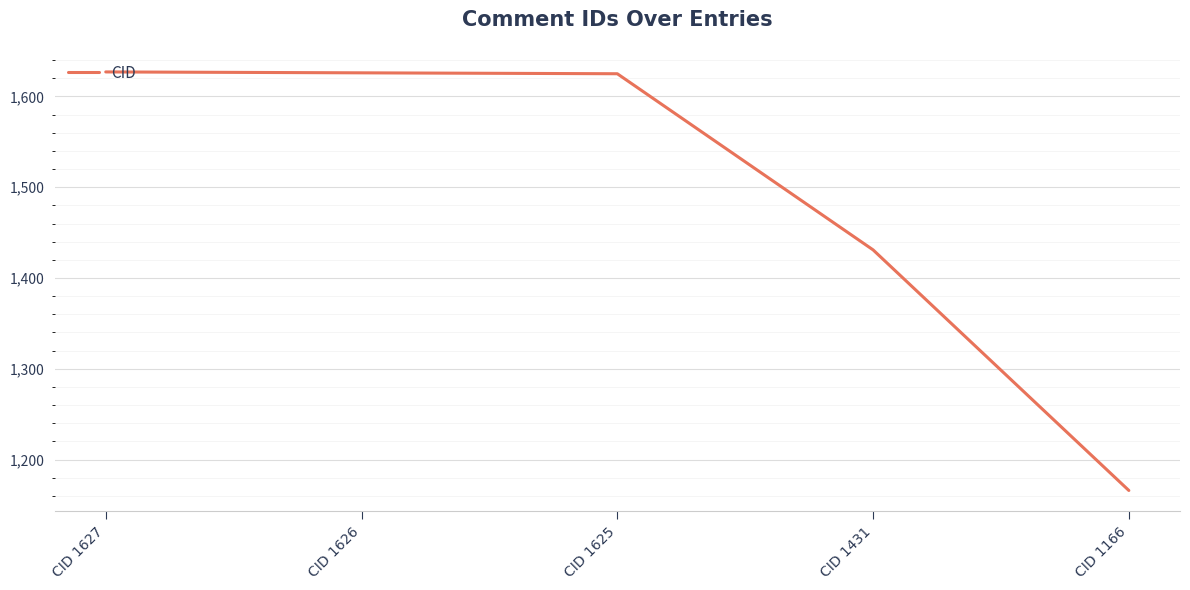

Is it true that the value at CID 1626 is 839?

False